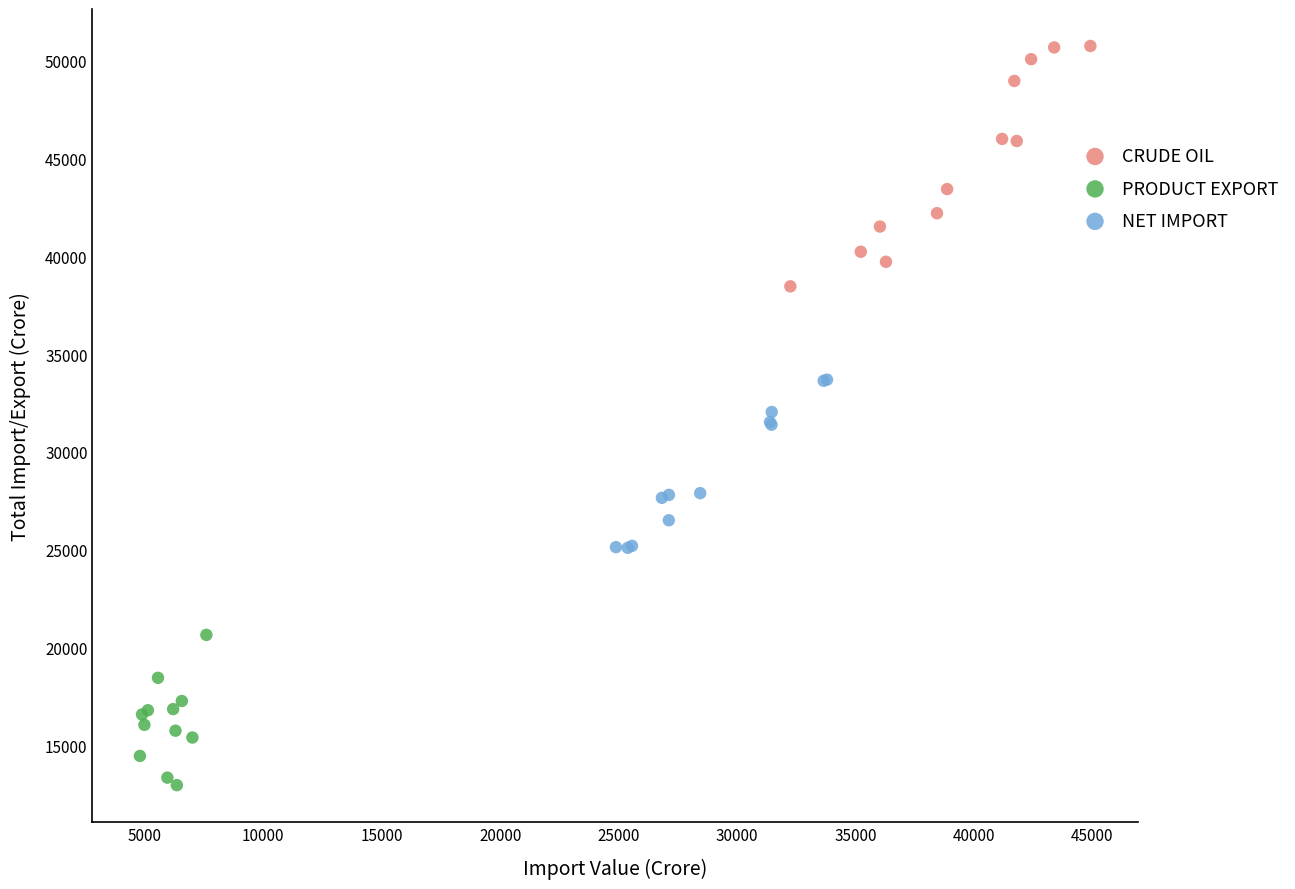

Which series contains the highest Y value?

CRUDE OIL